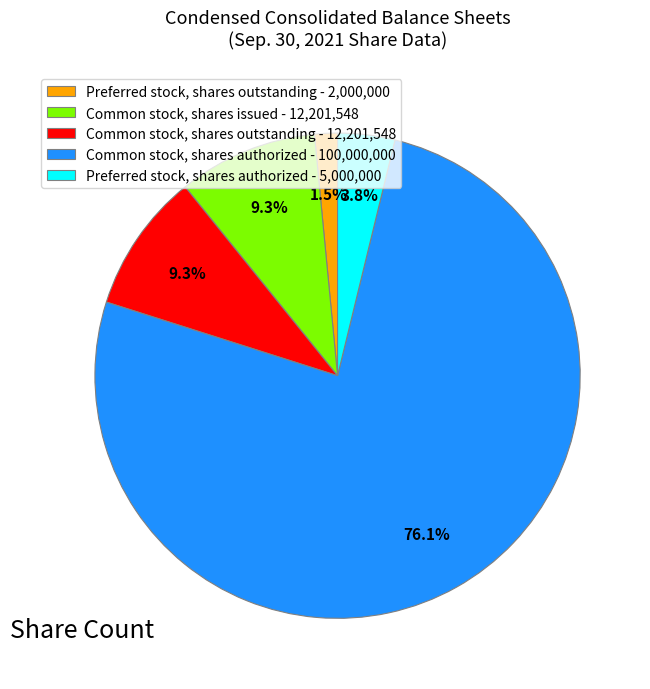

What is the total percentage of Preferred stock, shares outstanding - 2,000,000 and Preferred stock, shares authorized - 5,000,000?

5.3%